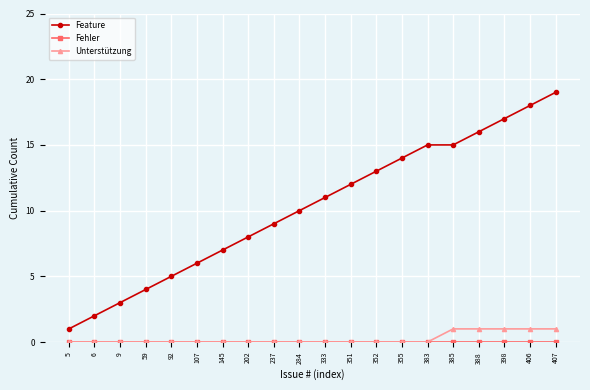

At which category does the chart reach its peak across all series?

407